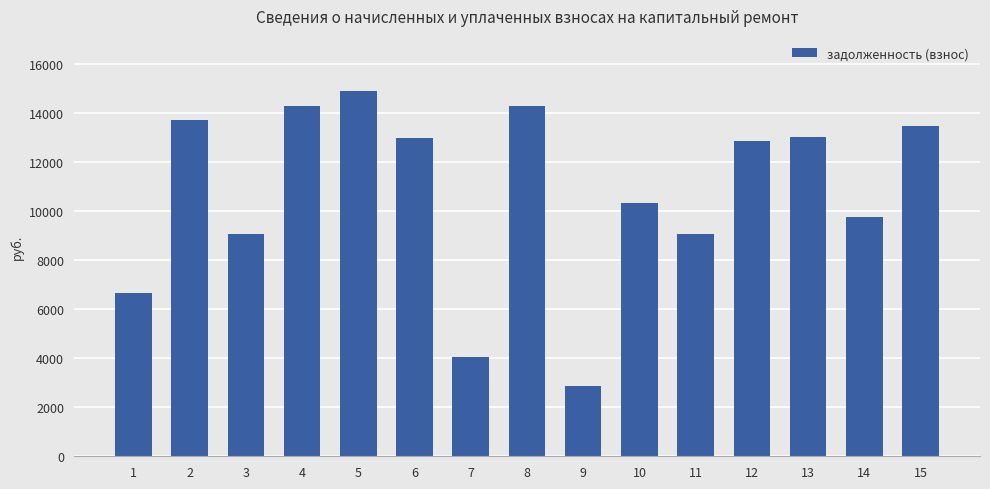

Which has a higher value, 5 or 12?

5